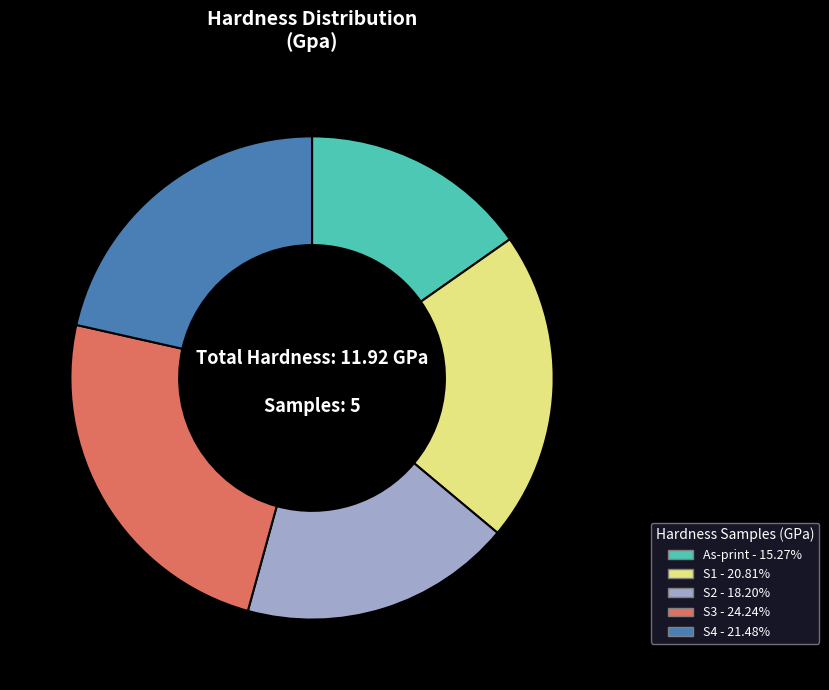

Rank the categories by value from highest to lowest.

S3, S4, S1, S2, As-print